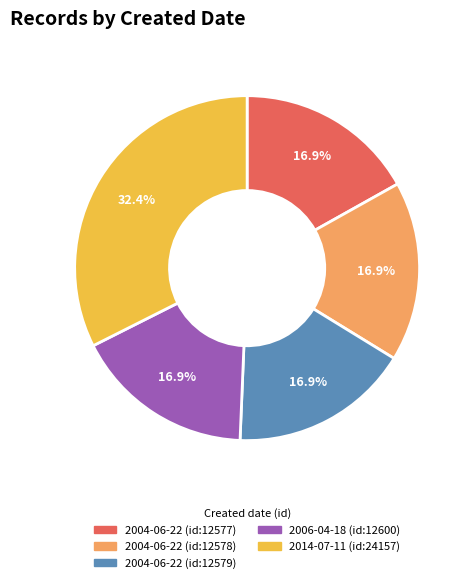

Is there a majority slice in this chart?

No